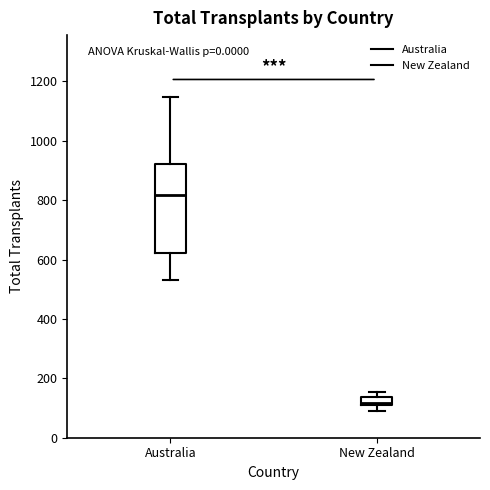

Comparing the boxes themselves (not the whiskers), which one is the tallest?

Australia